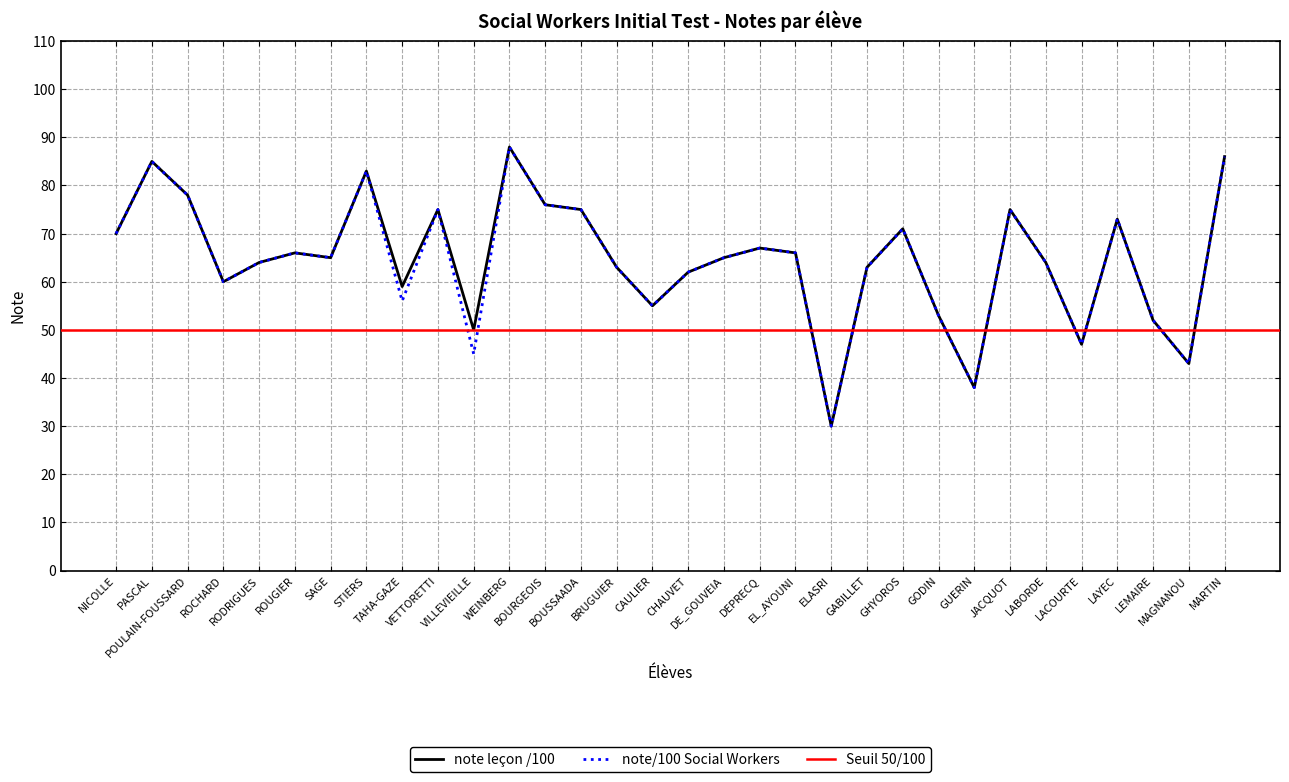

Reading left to right, what are all the values shown in this chart?

note leçon /100: 70	85	78	60	64	66	65	83	59	75	50	88	76	75	63	55	62	65	67	66	30	63	71	53	38	75	64	47	73	52	43	86
note/100 Social Workers: 70	85	78	60	64	66	65	83	56	75	45	88	76	75	63	55	62	65	67	66	30	63	71	53	38	75	64	47	73	52	43	86